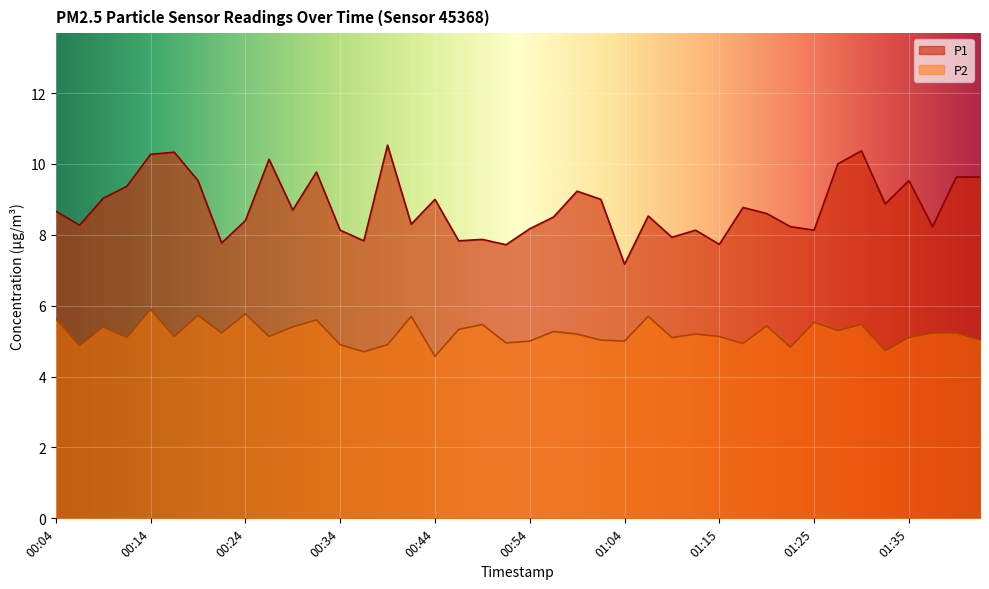

List the series in order of their overall mean, highest first.

P1, P2